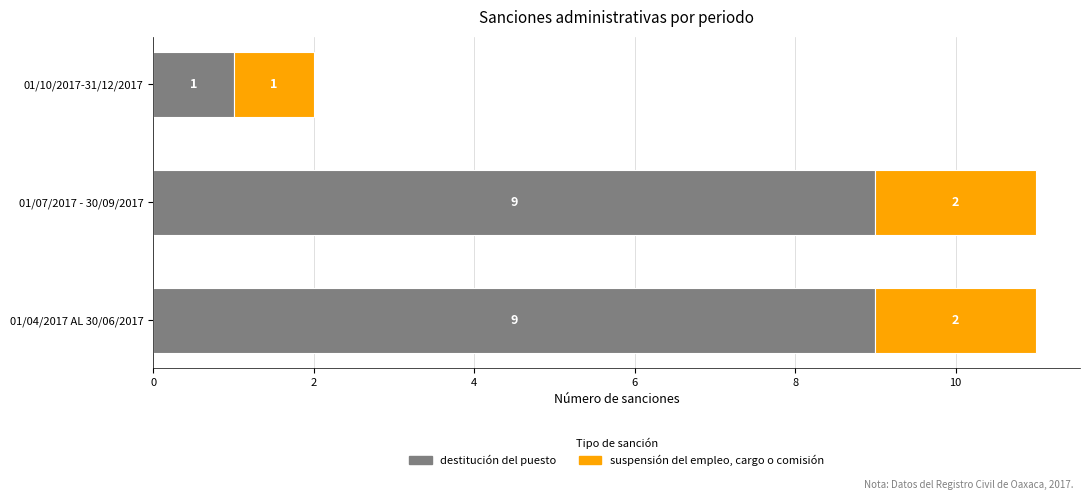

Is it true that destitución del puesto equals 9 at 01/07/2017 - 30/09/2017?

True